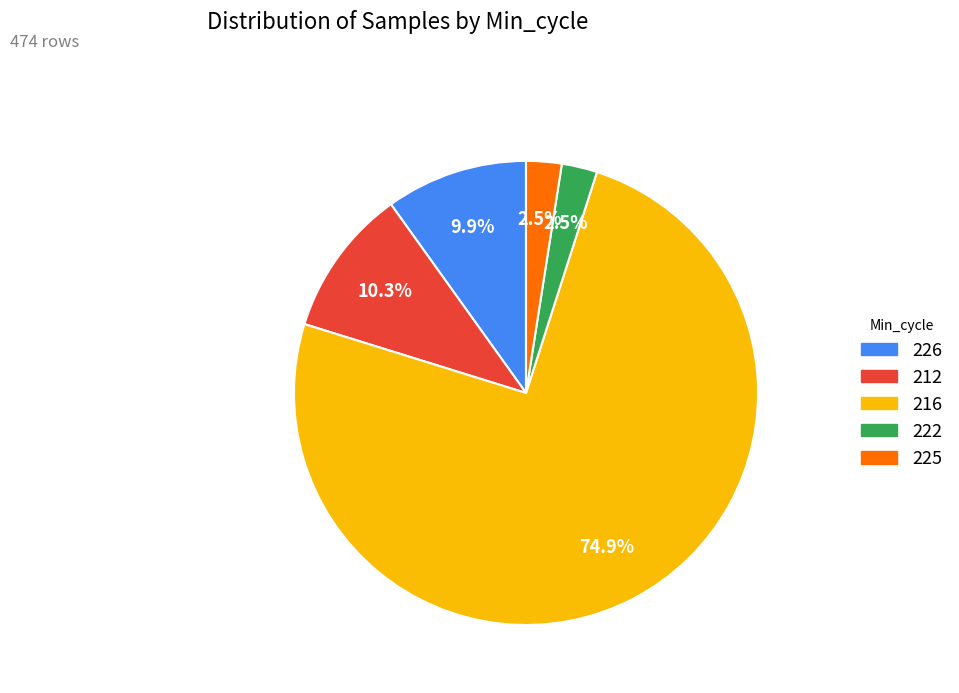

What portion of the pie excludes 226?

90.1%